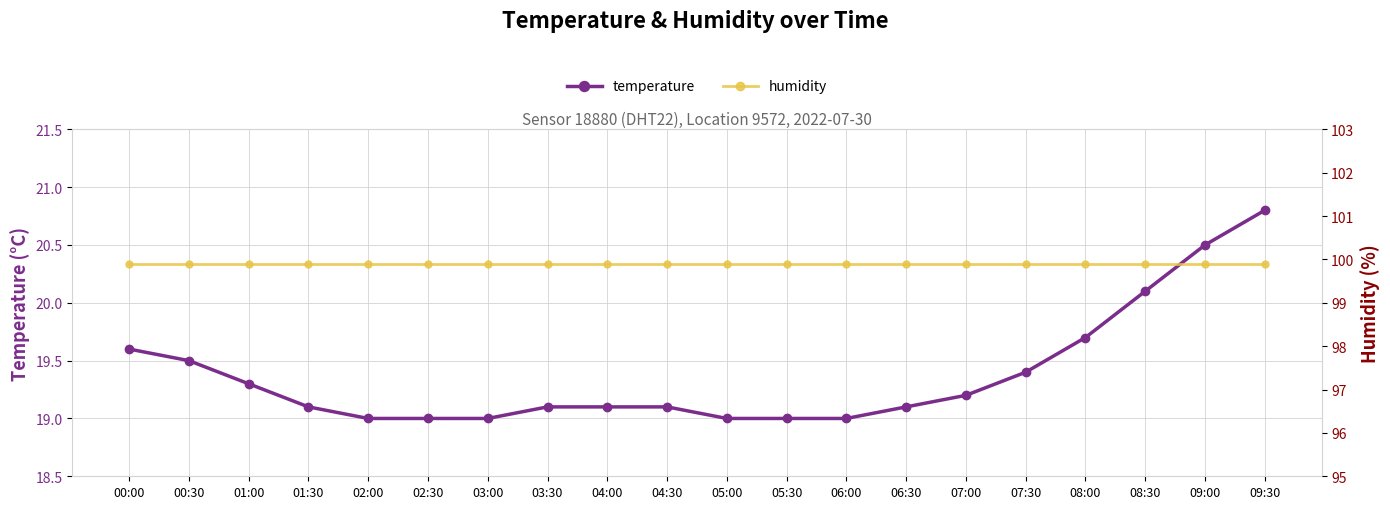

Reading left to right, transcribe all the data shown in this chart.

temperature: 19.6	19.5	19.3	19.1	19.0	19.0	19.0	19.1	19.1	19.1	19.0	19.0	19.0	19.1	19.2	19.4	19.7	20.1	20.5	20.8
humidity: 99.9	99.9	99.9	99.9	99.9	99.9	99.9	99.9	99.9	99.9	99.9	99.9	99.9	99.9	99.9	99.9	99.9	99.9	99.9	99.9